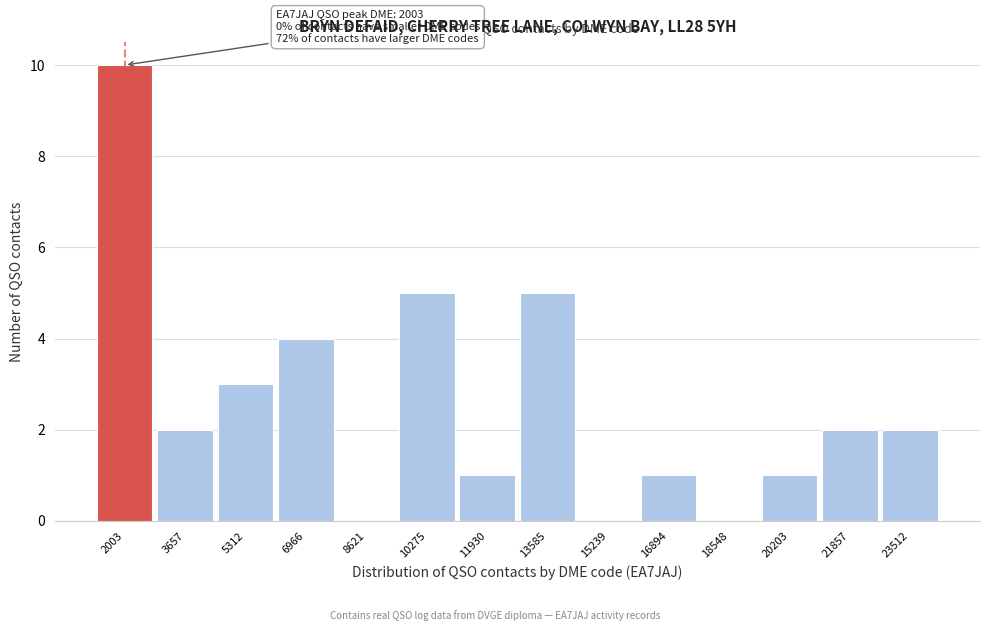

Reading left to right, what are all the values shown in this chart?

2003=10	3657=2	5312=3	6966=4	8621=0	10275=5	11930=1	13585=5	15239=0	16894=1	18548=0	20203=1	21857=2	23512=2